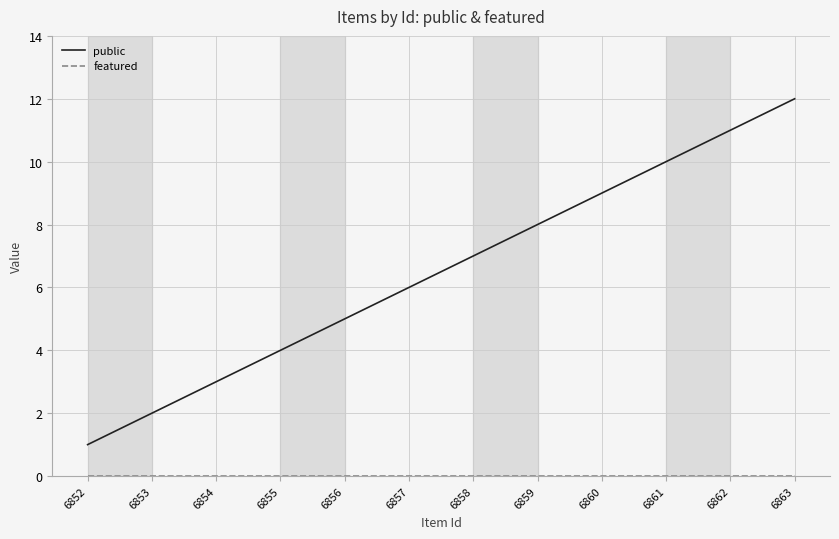

What is the difference between the public values at 6857 and 6860?

3